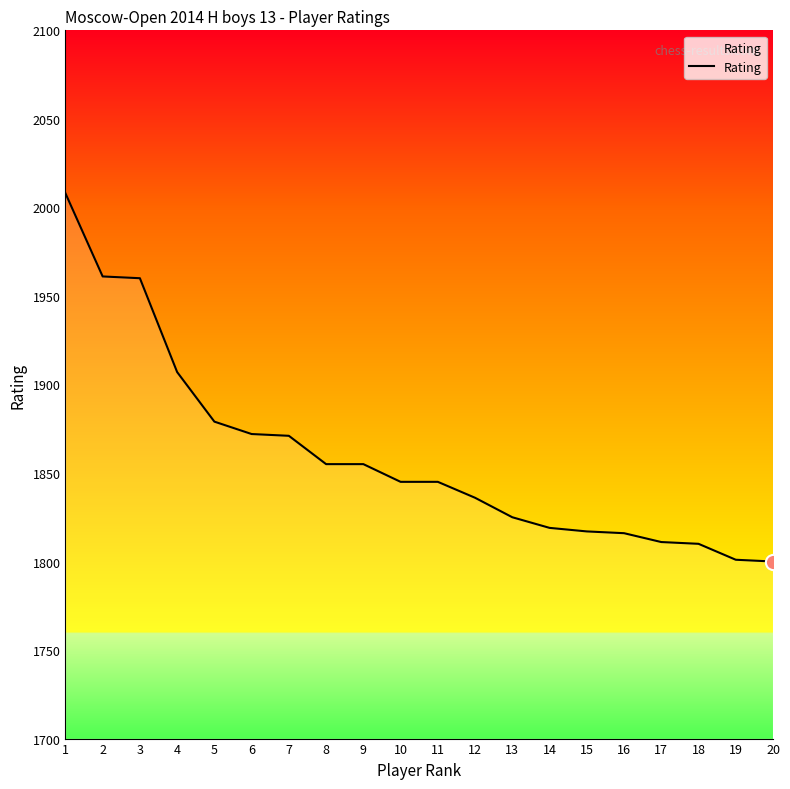

Between 5 and 13, which is larger?

5